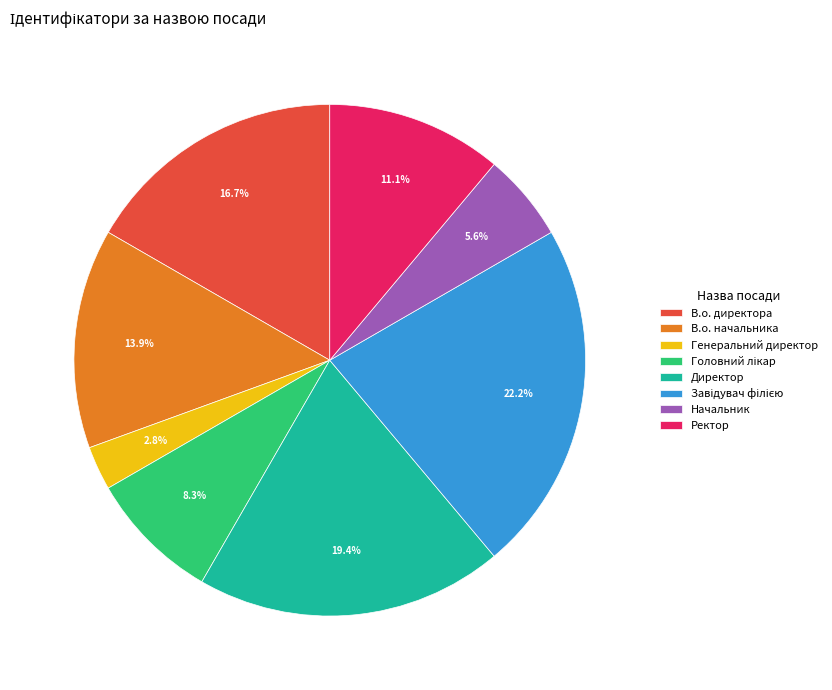

Which has a higher value, Ректор or Генеральний директор?

Ректор